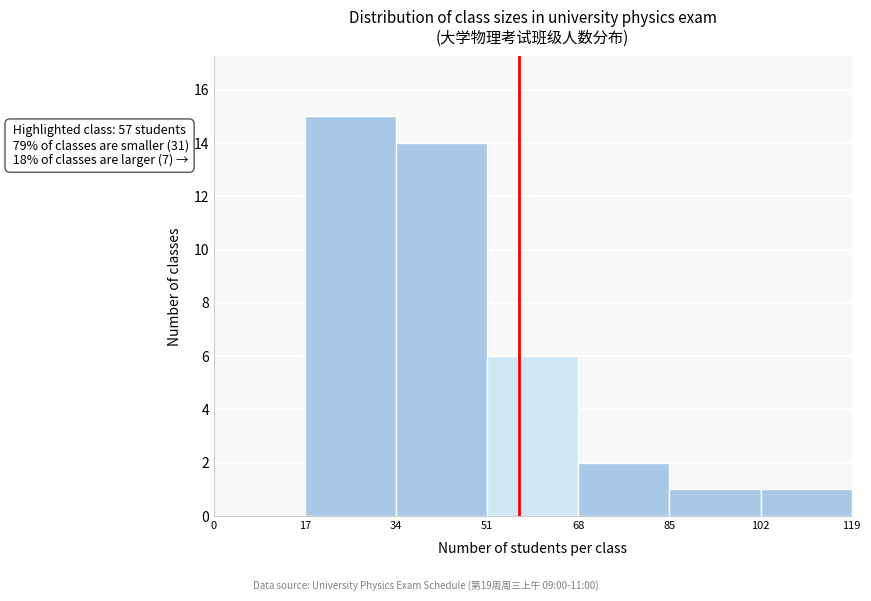

Which range on the x-axis has the tallest bar?

17 to 34